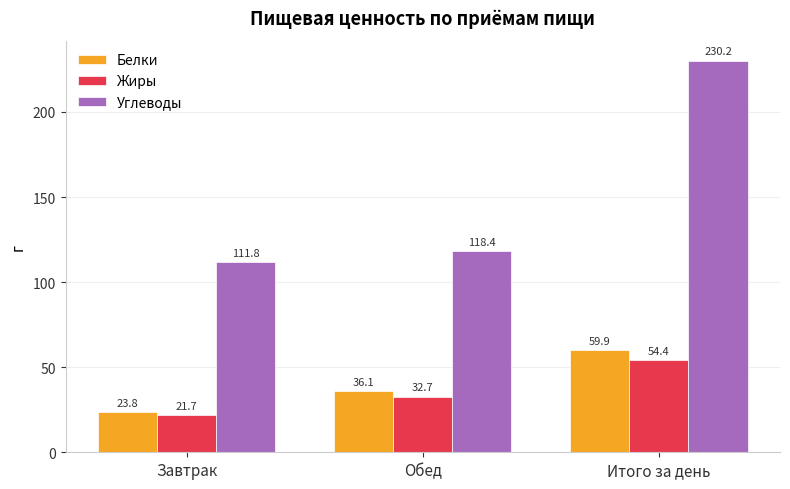

Reading left to right, what are all the values shown in this chart?

Белки: Завтрак=23.8	Обед=36.1	Итого за день=59.9
Жиры: Завтрак=21.7	Обед=32.7	Итого за день=54.4
Углеводы: Завтрак=111.8	Обед=118.4	Итого за день=230.2